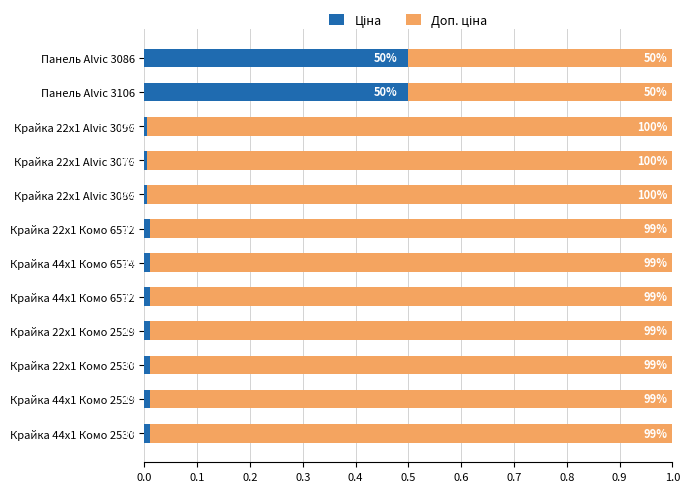

How many bars are there in each group?

2